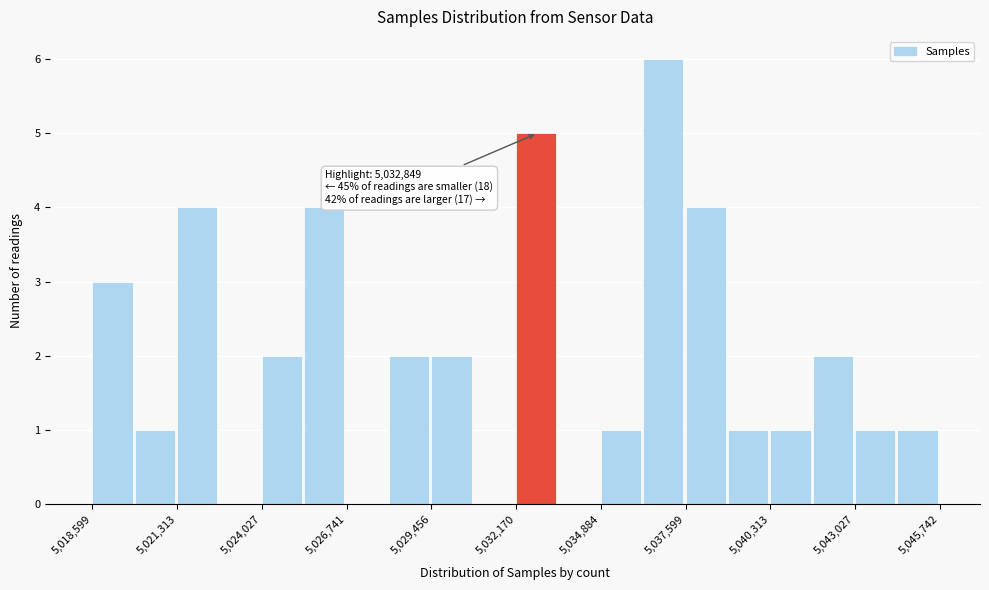

Around what value on the x-axis is the tallest bar? Give the approximate position of its centre, as read against the axis.

5037000